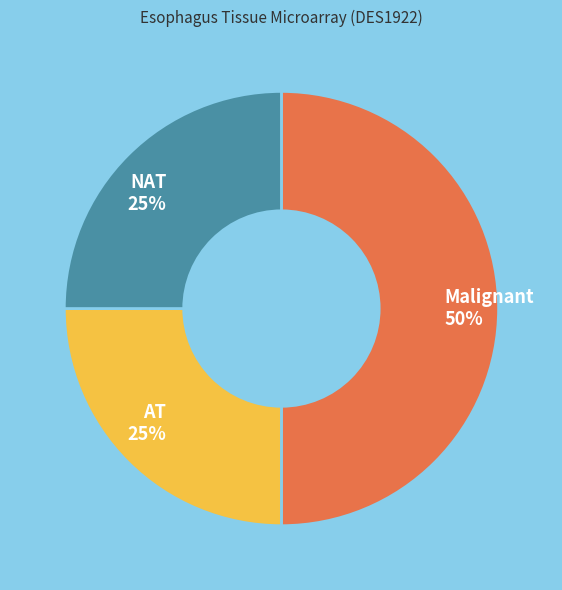

How many segments does this pie chart have?

3